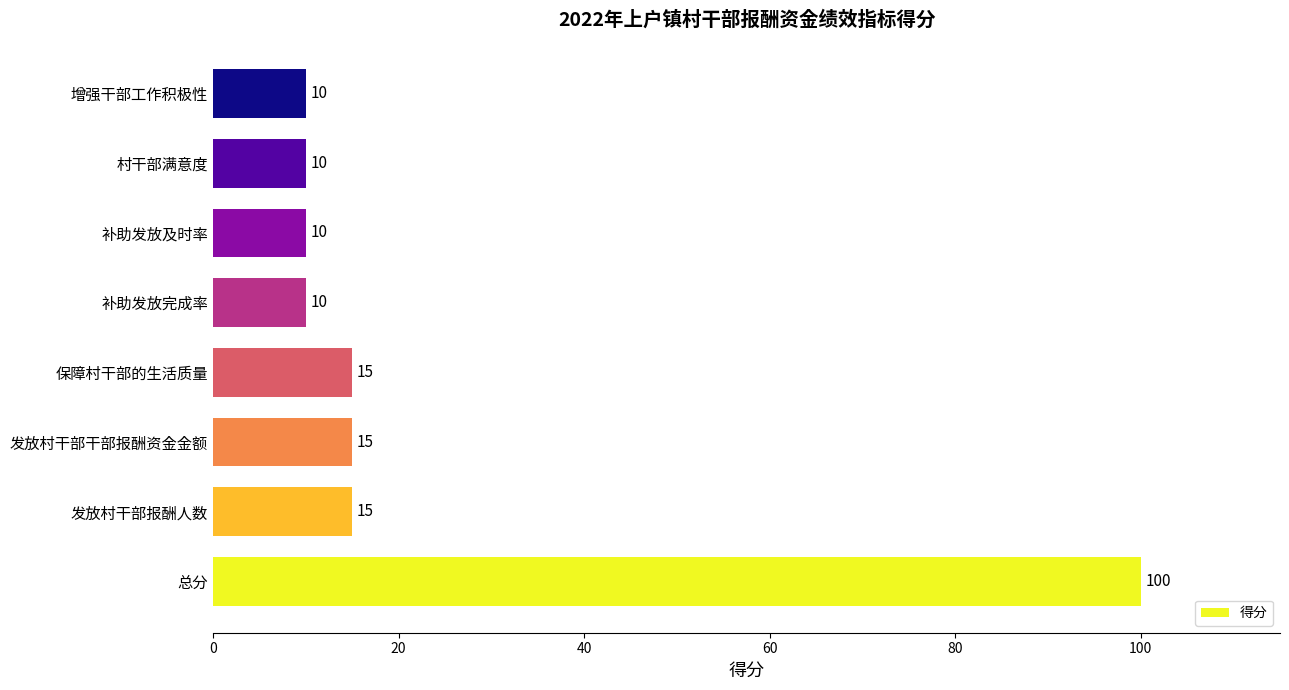

The chart shows a value of 37 at 总分. True or false?

False